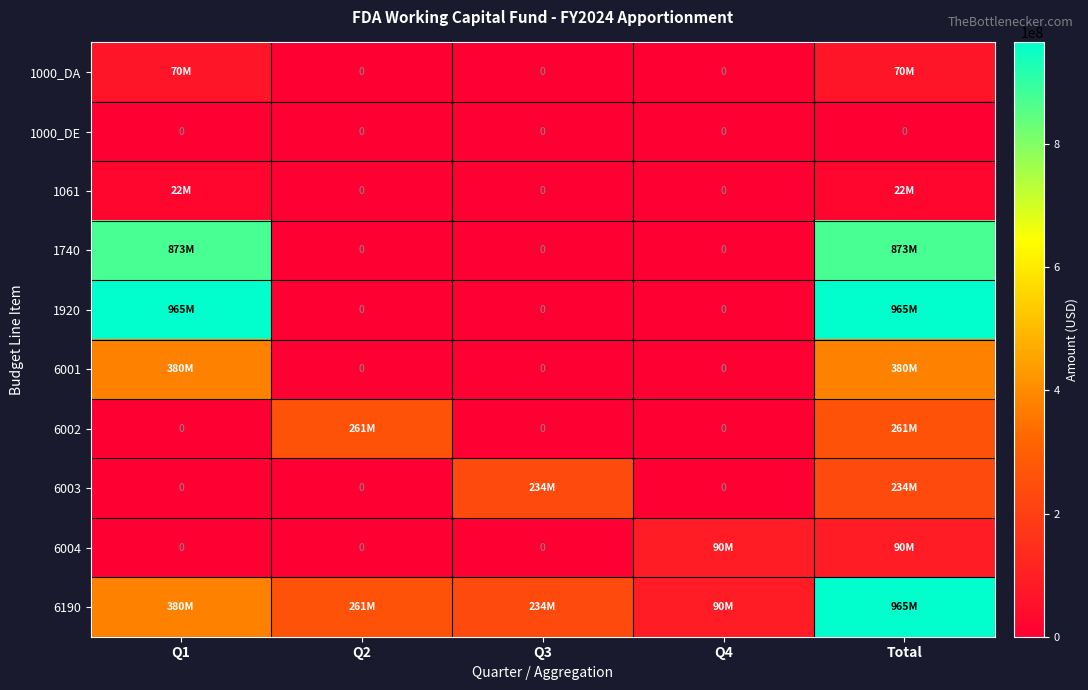

The 1000_DE series shows 0 at Q3. True or false?

True